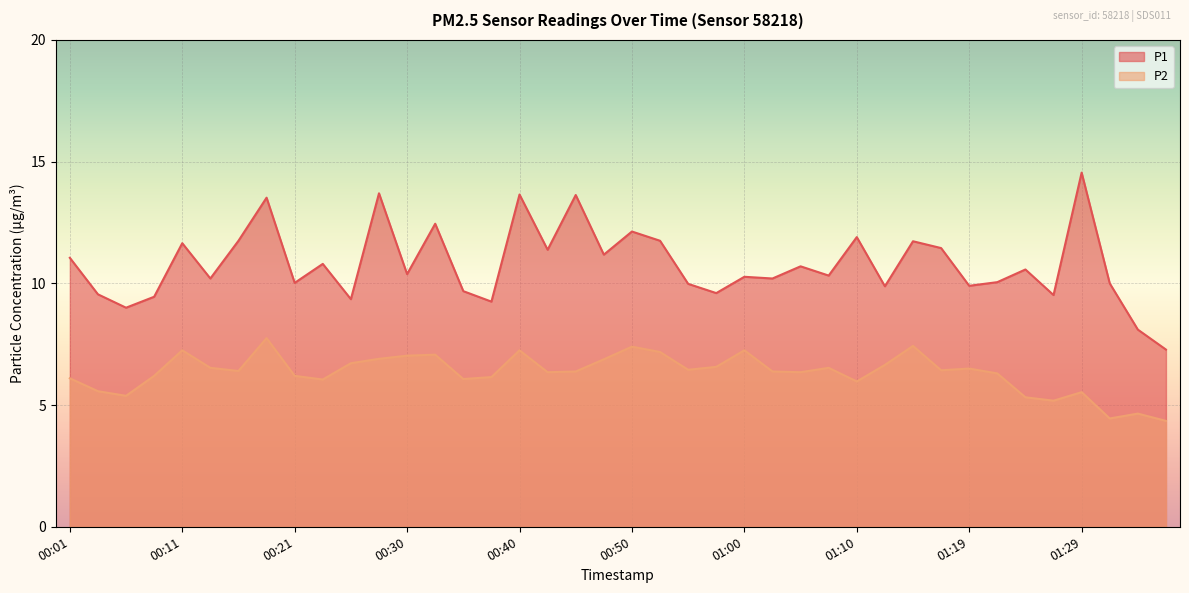

List the labels in order of P1 value, largest first.

01:29, 00:28, 00:40, 00:45, 00:18, 00:33, 00:50, 01:10, 00:16, 00:52, 01:15, 00:11, 01:17, 00:42, 00:47, 00:01, 00:23, 01:04, 01:24, 00:30, 01:07, 01:00, 00:13, 01:02, 01:22, 00:21, 01:32, 00:55, 01:19, 01:12, 00:35, 00:57, 00:04, 01:27, 00:08, 00:25, 00:38, 00:06, 01:35, 01:37